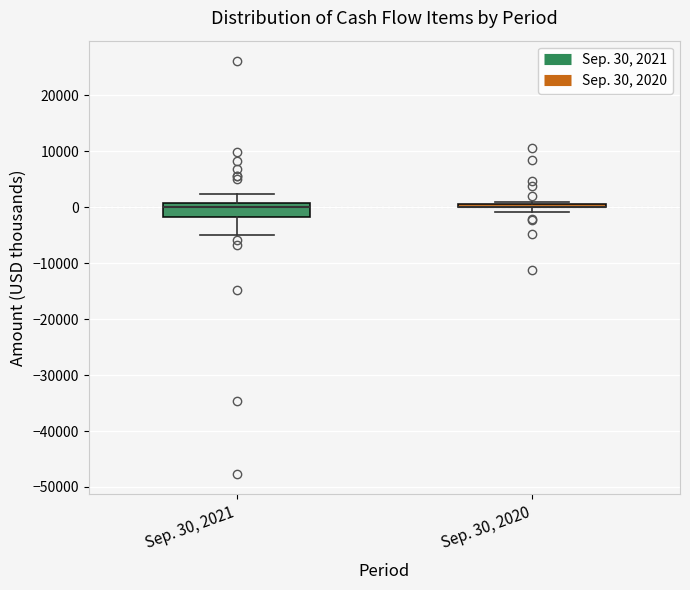

Where is the lower edge of the box for Sep. 30, 2021 on the y-axis? The values are not printed on the chart, so give them approximately, as read against the axis.

-2000